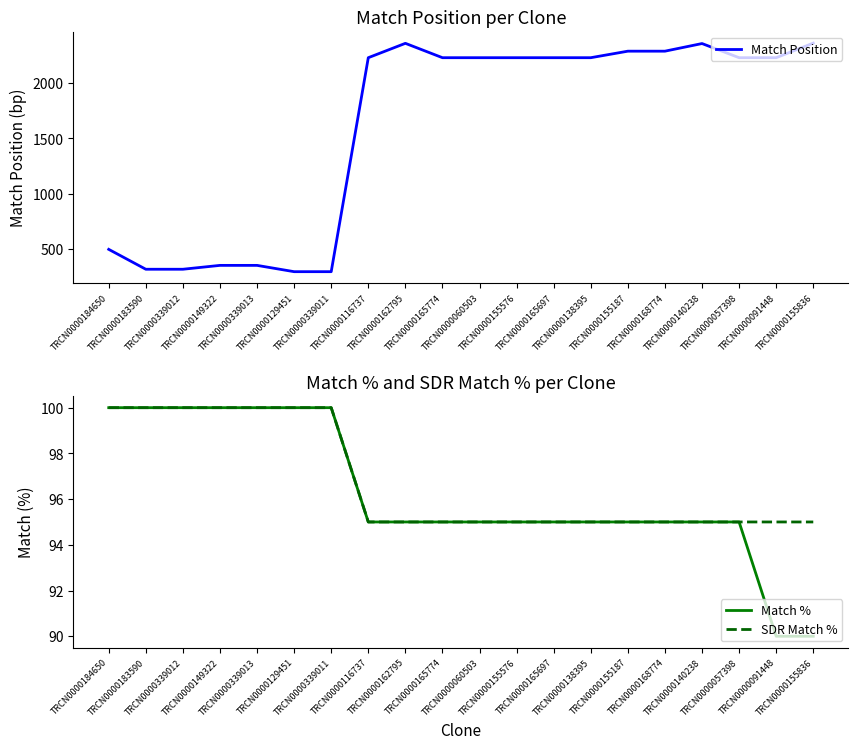

The value of Match Position at TRCN0000165697 is 2230. True or false?

True